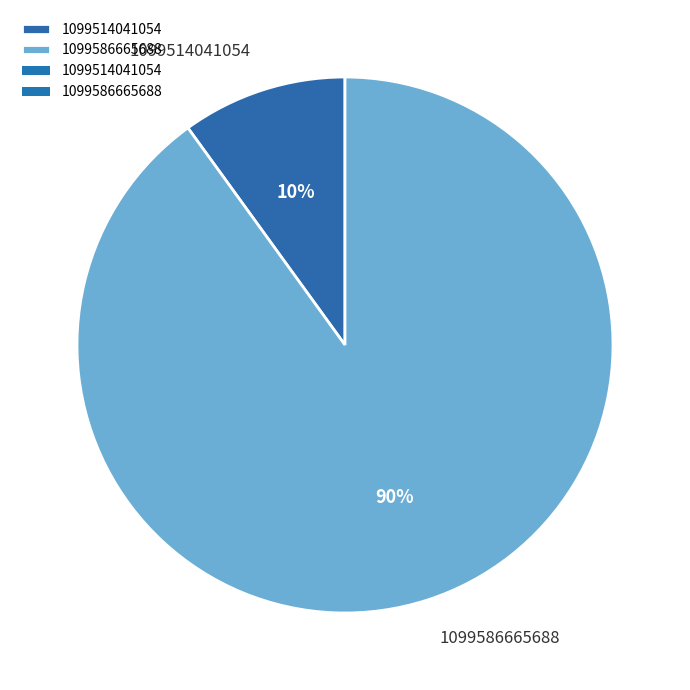

The 1099586665688 slice represents 90% of the pie. True or false?

True